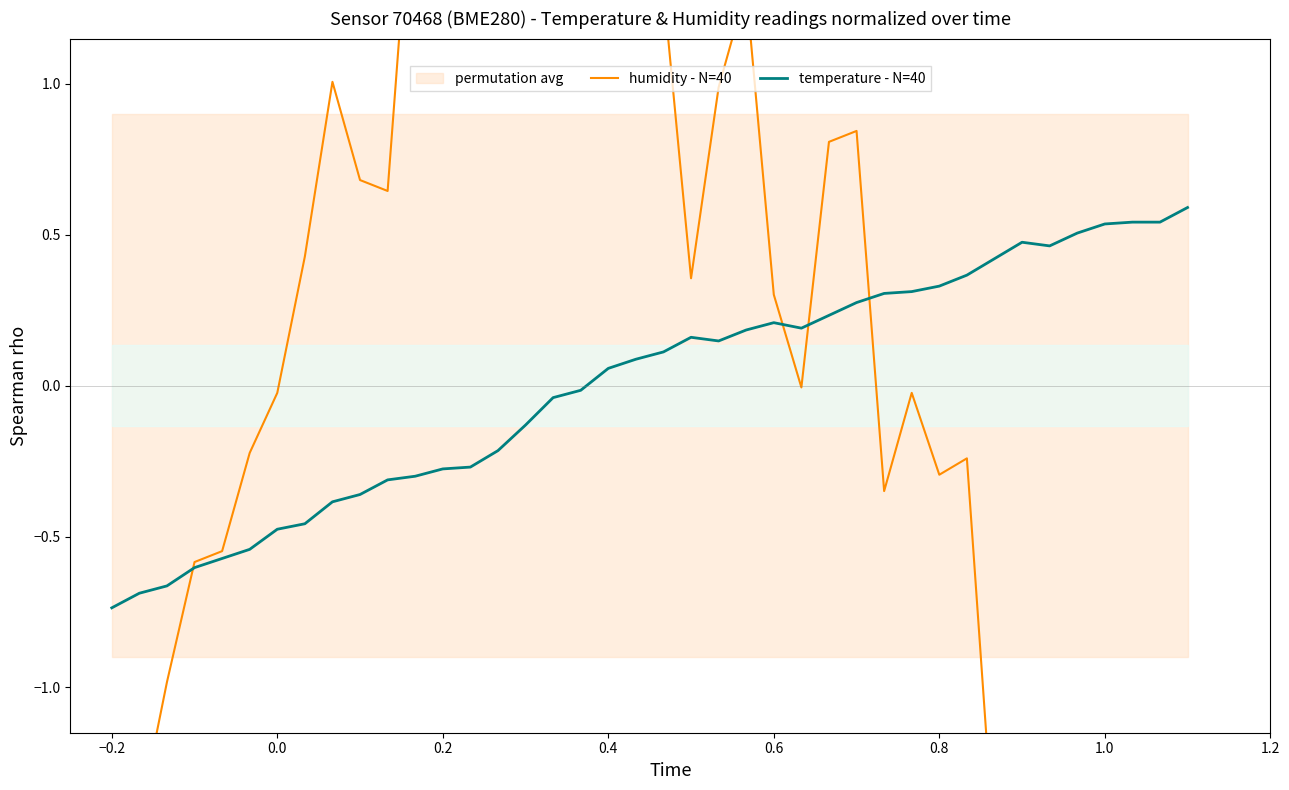

What are all the series names shown in the legend?

humidity - N=40, temperature - N=40